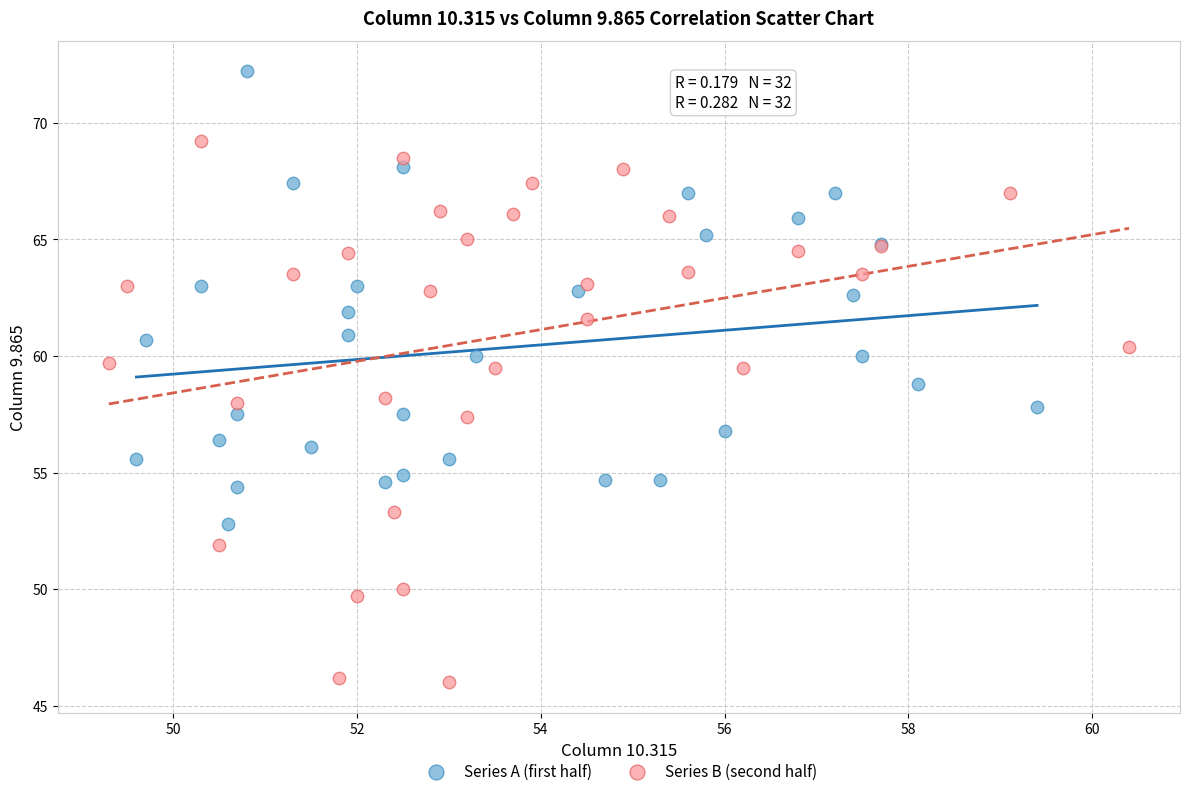

Which series contains the lowest Y value?

Series B (second half)